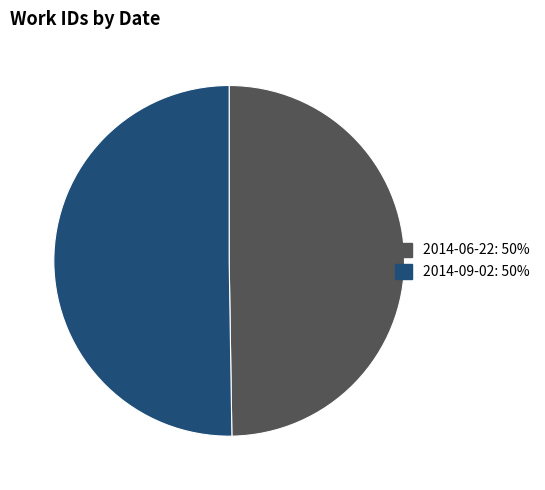

Approximately how many times larger is the value at 2014-06-22 compared to 2014-09-02?

1.0